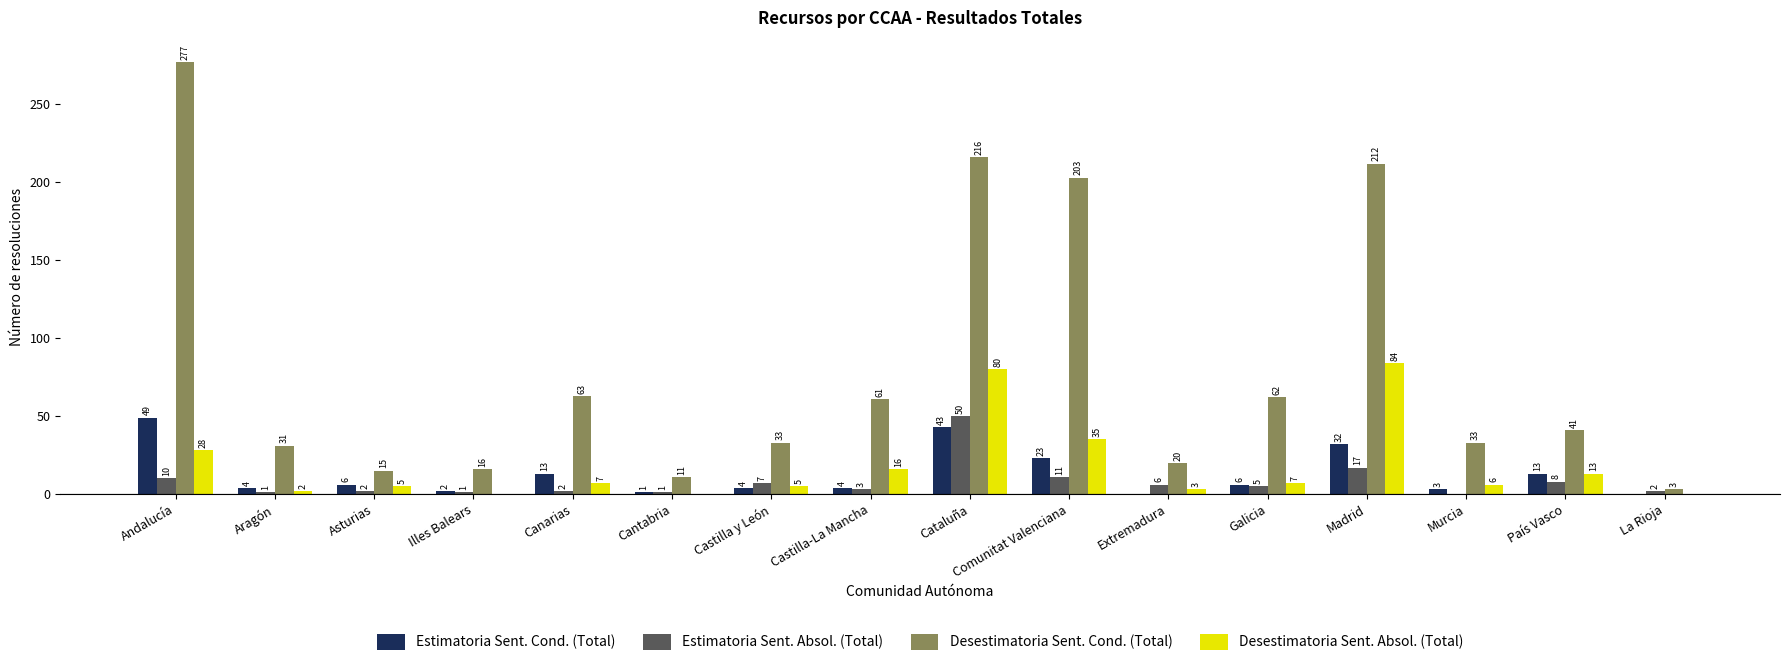

Which series has the widest spread of values?

Desestimatoria Sent. Cond. (Total)